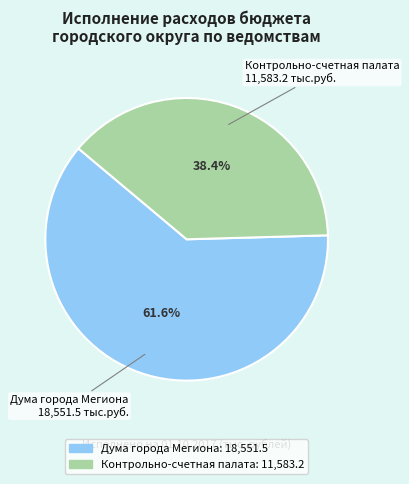

Does any single category account for the majority?

Yes